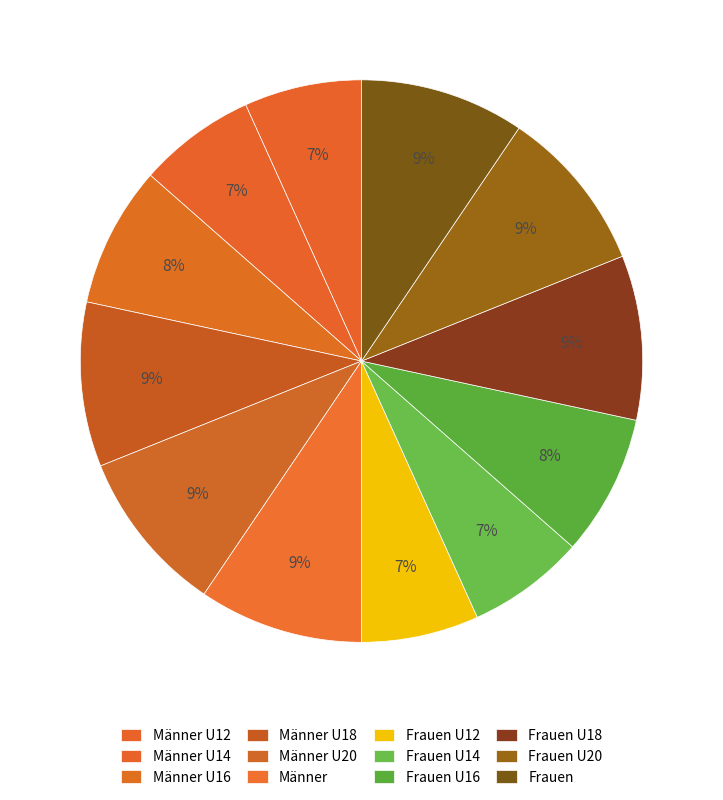

Between Frauen U12 and Frauen U14, which is larger?

Frauen U12